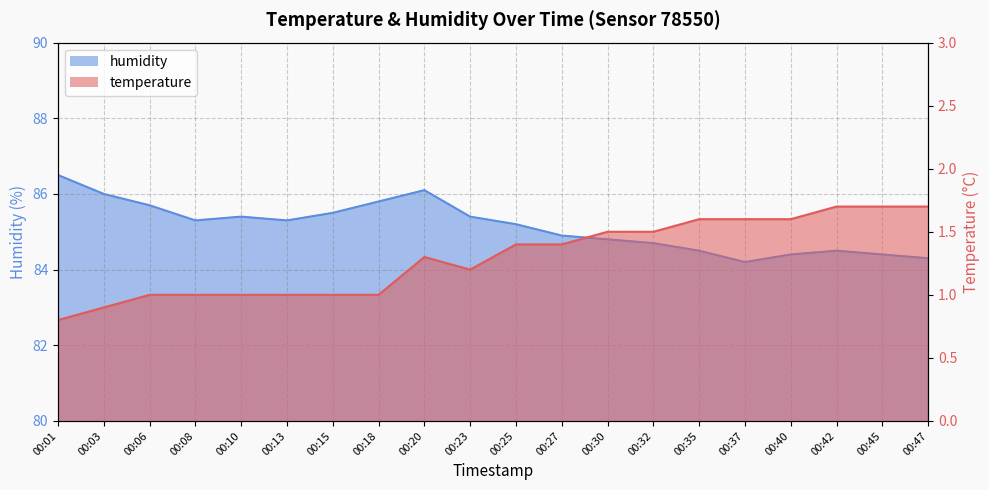

At how many categories does at least one series exceed 74?

20